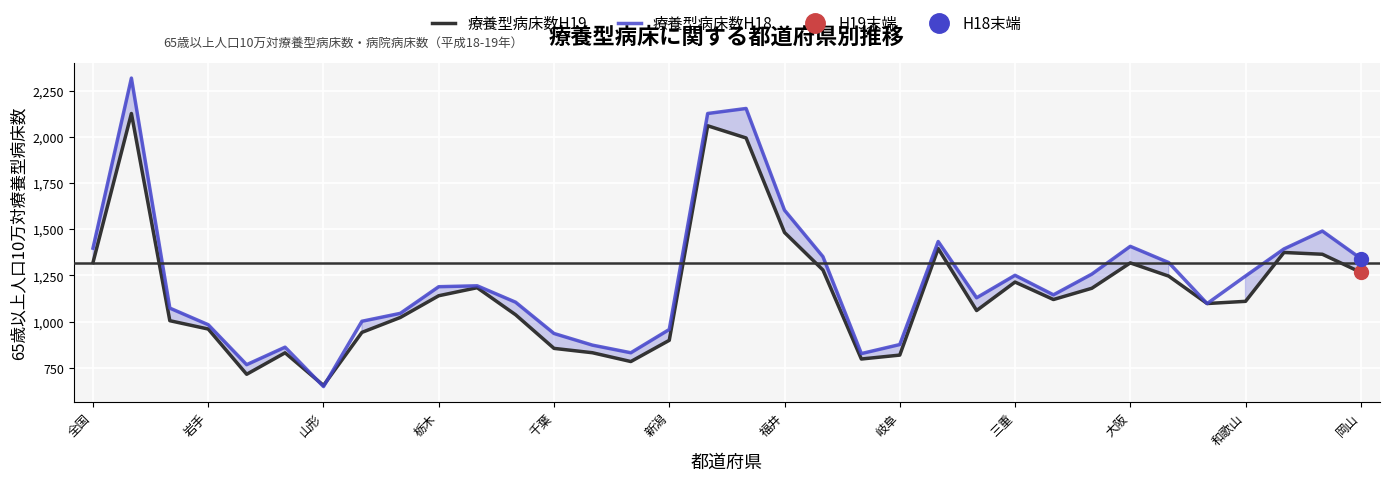

What is the lowest value of the 療養型病床数H19 series?

654.1